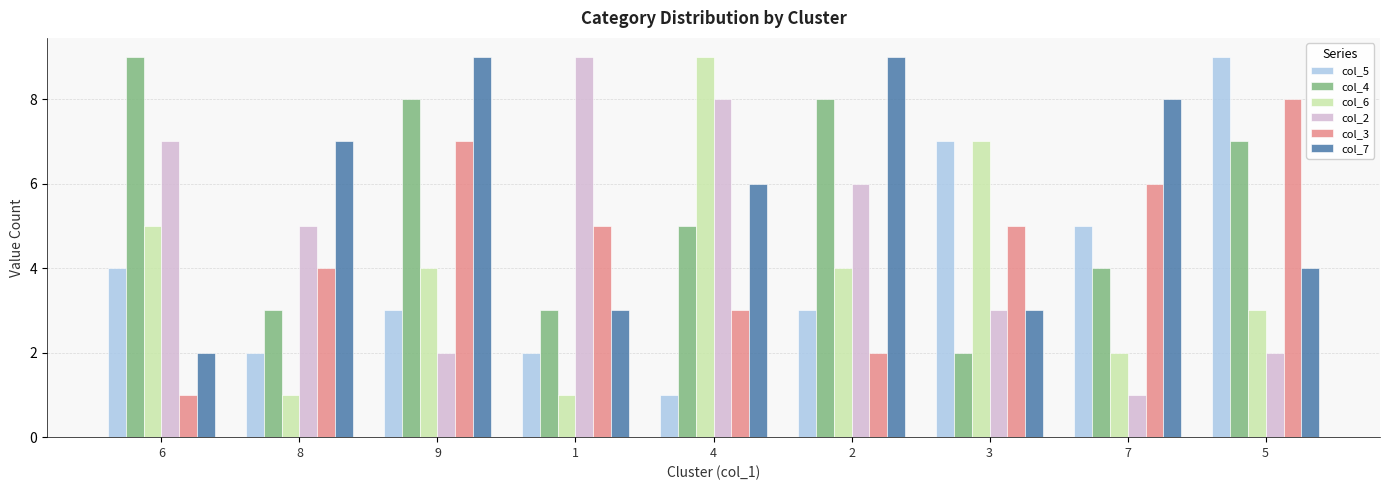

The col_4 series shows 2 at 3. True or false?

True